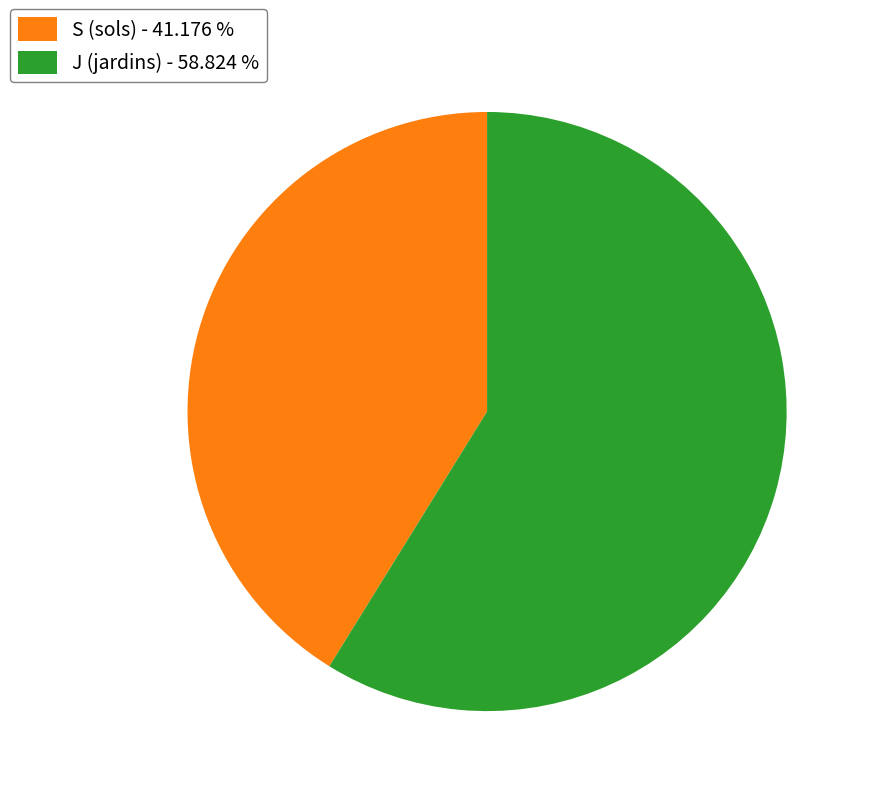

True or false: J (jardins) accounts for 59% of the total.

True